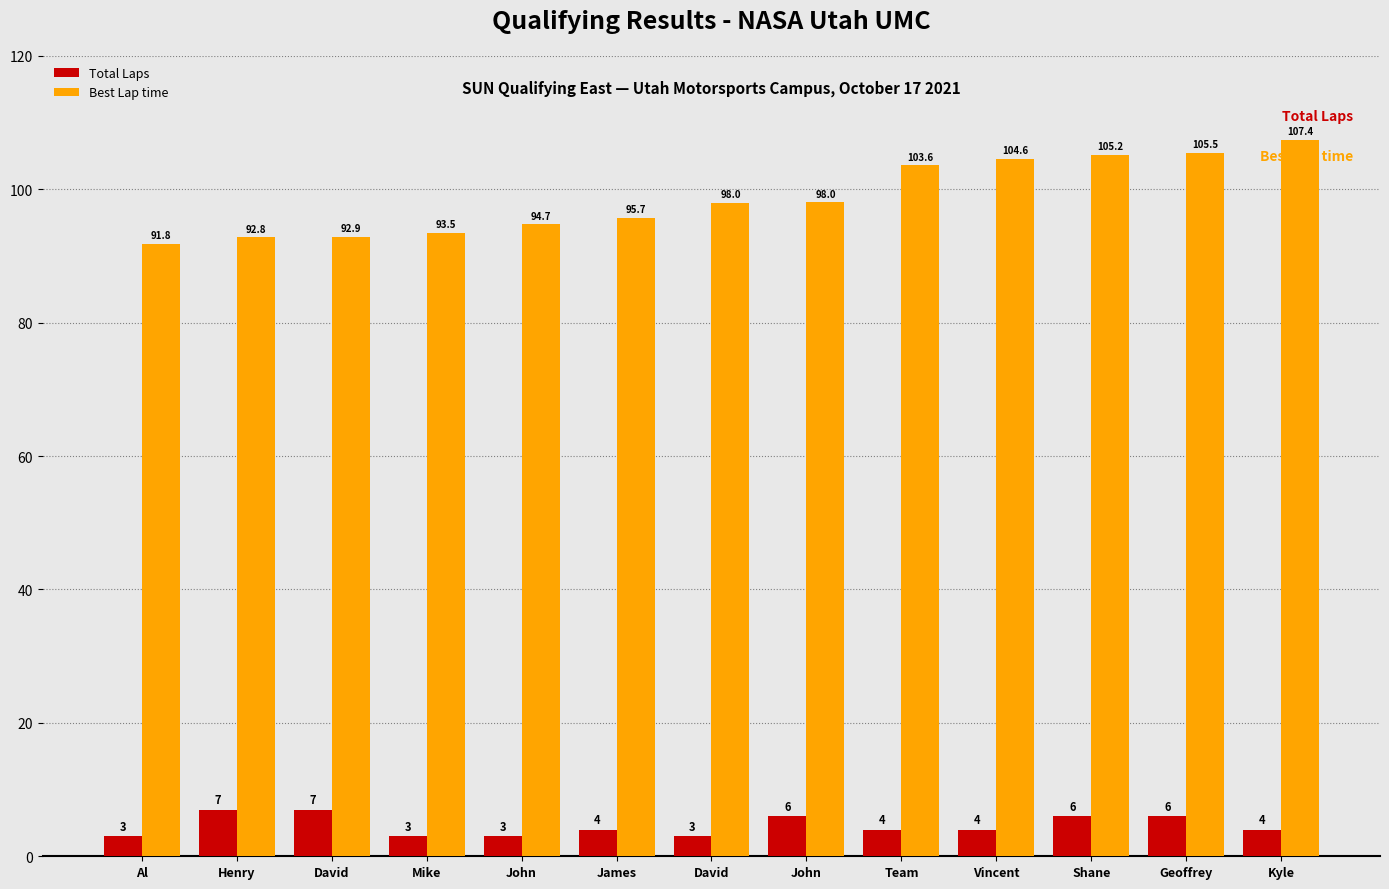

What is the label of the 9th bar from the left?

Team